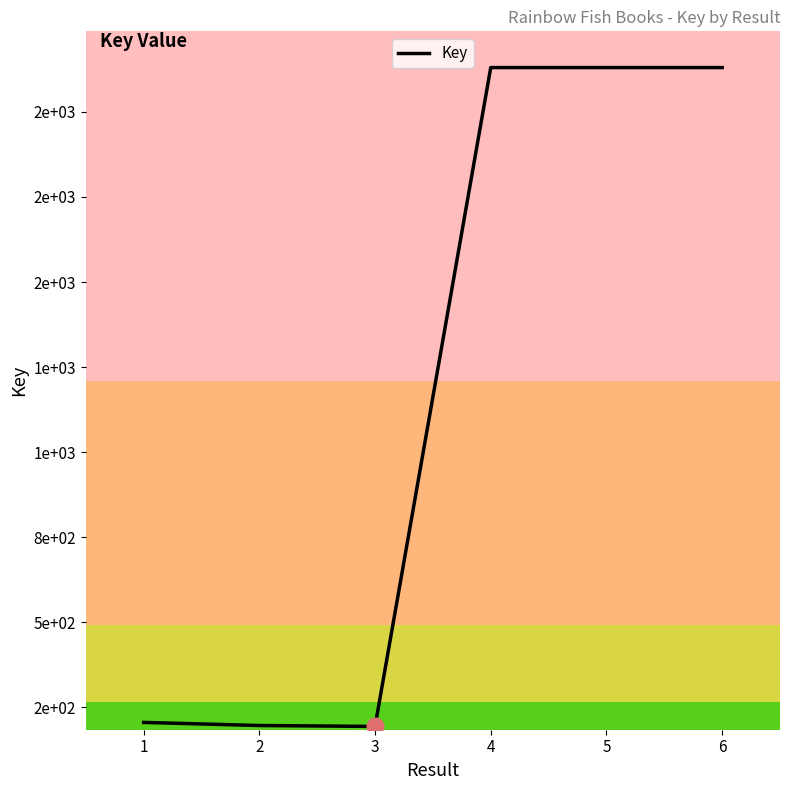

True or false: the data has more than 1 interior local peaks.

False